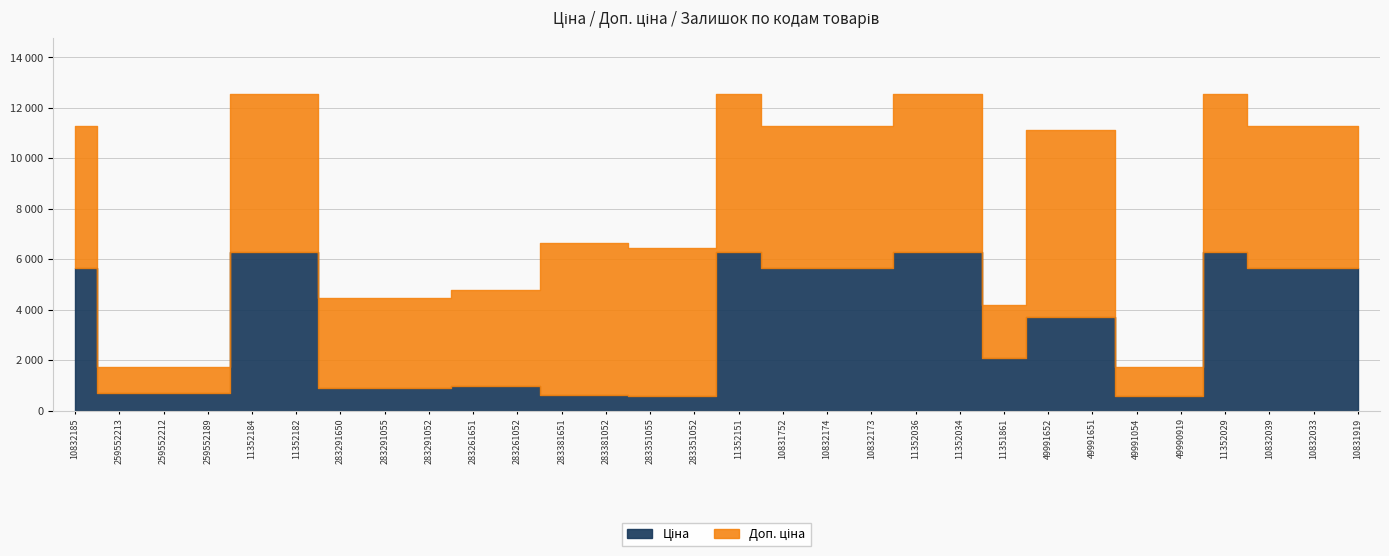

Which has a higher value, 49990919 or 283291650?

283291650